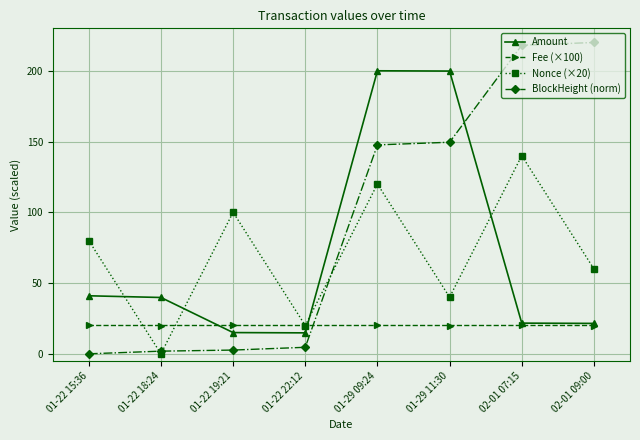

In Nonce (×20), how many points are higher than both neighbors (excluding endpoints)?

3